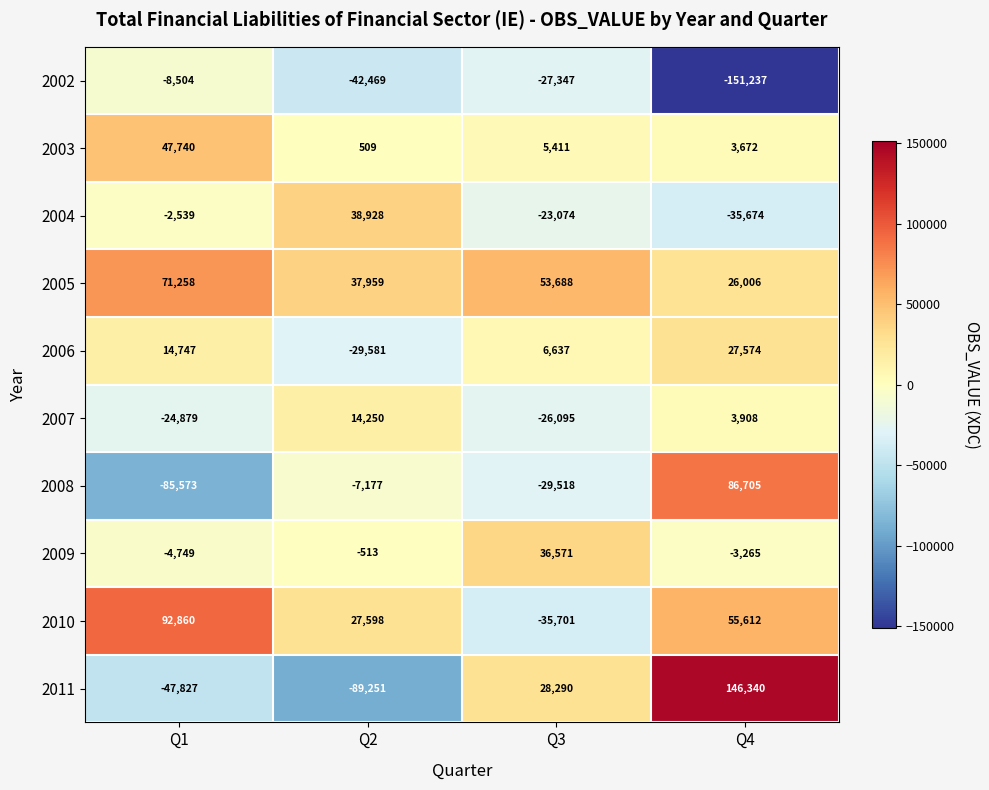

How many positive values does the 2007 series have?

2